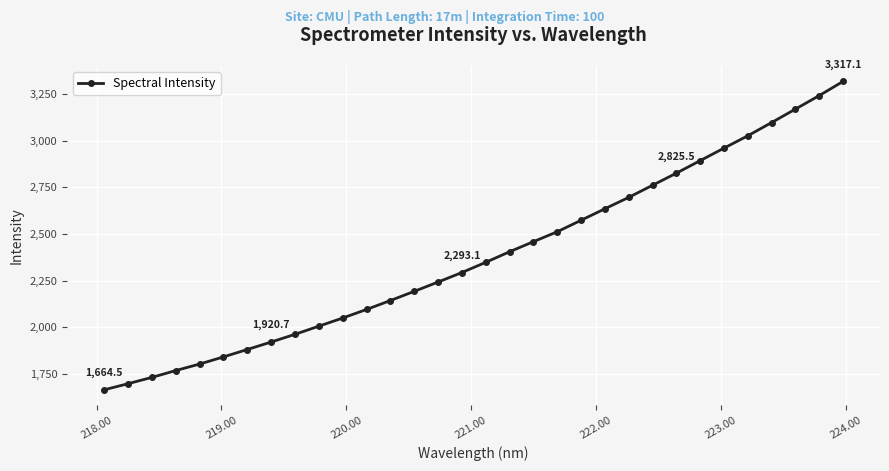

Reading left to right, extract all data points from this chart.

1664.5	1697.3	1731.0	1767.7	1802.5	1840.8	1880.6	1920.7	1961.9	2005.6	2049.2	2095.2	2143.0	2192.2	2242.1	2293.1	2347.7	2404.5	2458.4	2511.5	2573.1	2634.7	2695.8	2760.7	2825.5	2892.7	2959.7	3025.9	3096.8	3168.8	3241.3	3317.1